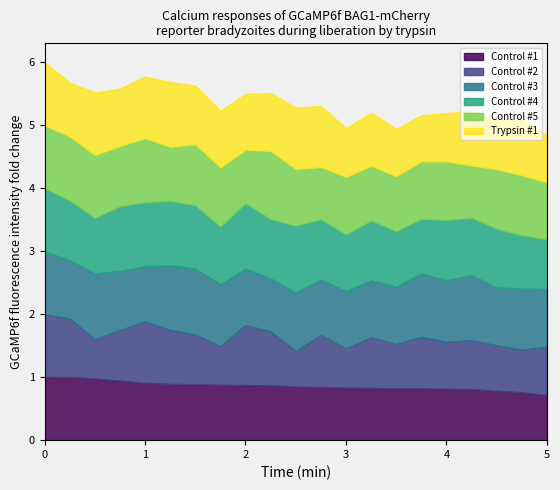

Which series has the widest spread of values?

Control #2